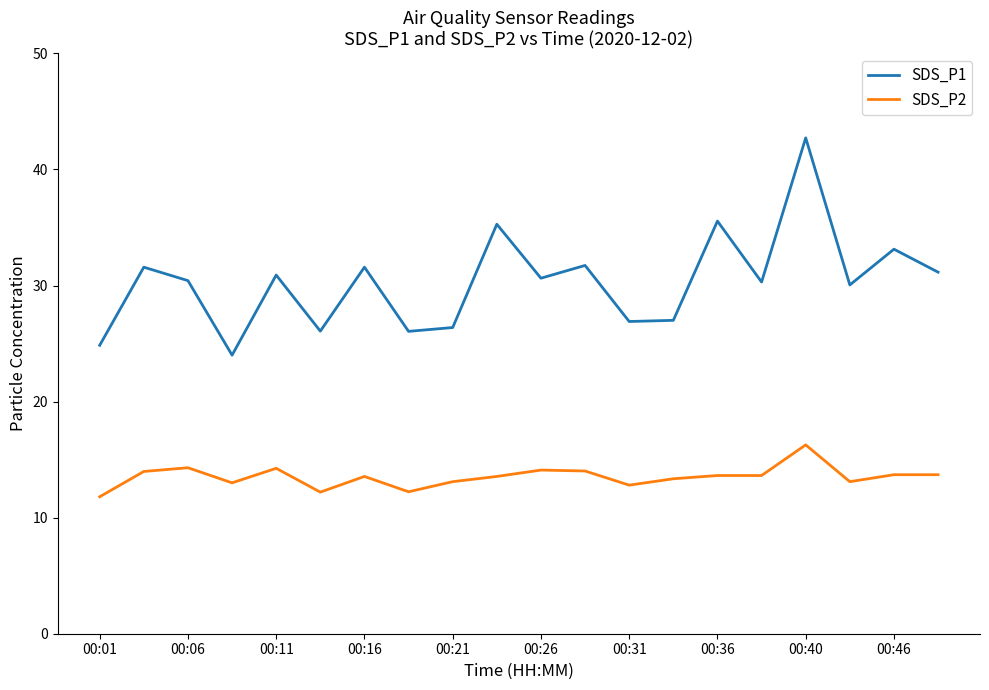

What is the smallest value displayed?

11.8